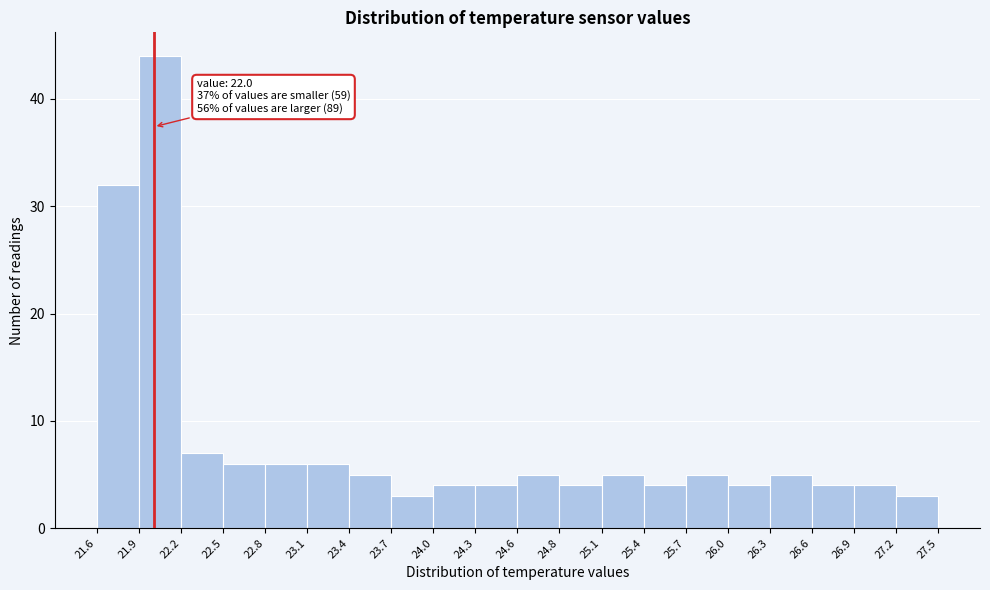

Which range on the x-axis has the tallest bar?

21.9 to 22.2